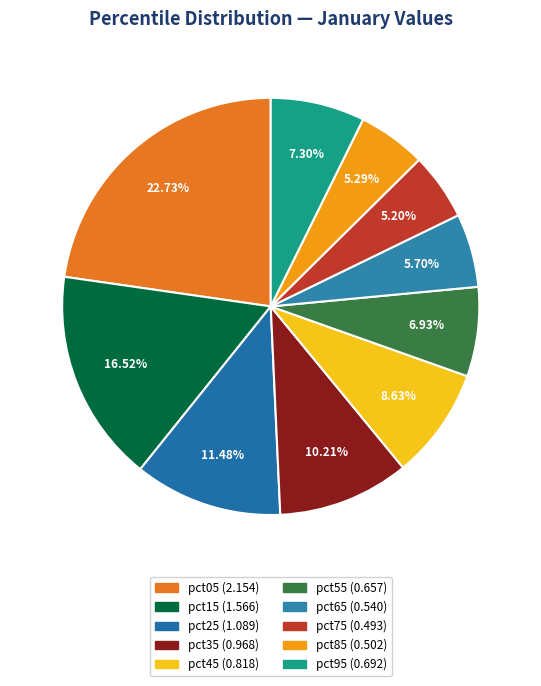

Count the number of slices in the pie.

10